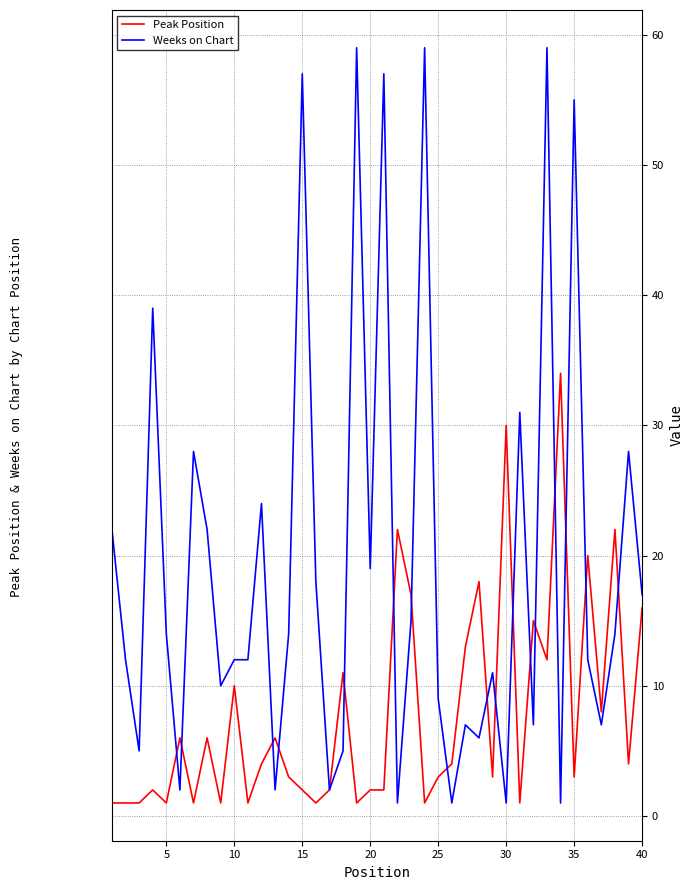

What are all the series names shown in the legend?

Peak Position, Weeks on Chart